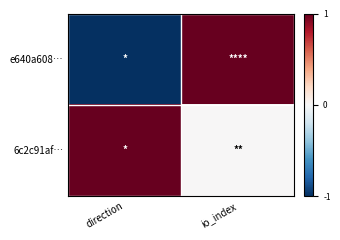

At which category is the sum across all series the highest?

io_index